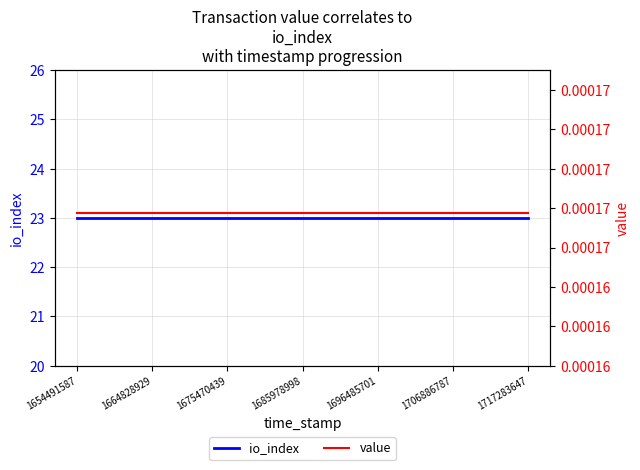

The value of io_index at 1685978998 is 9.7. True or false?

False